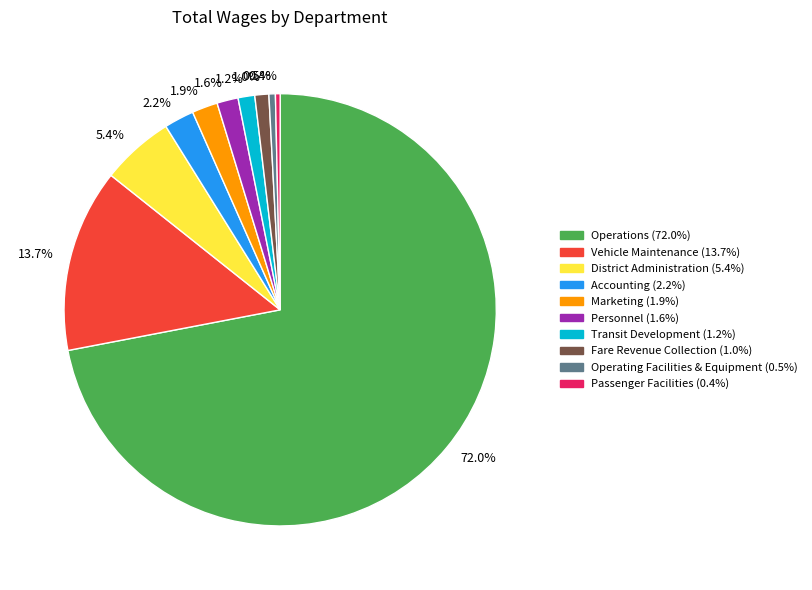

Is 1.6% the majority of the pie?

No